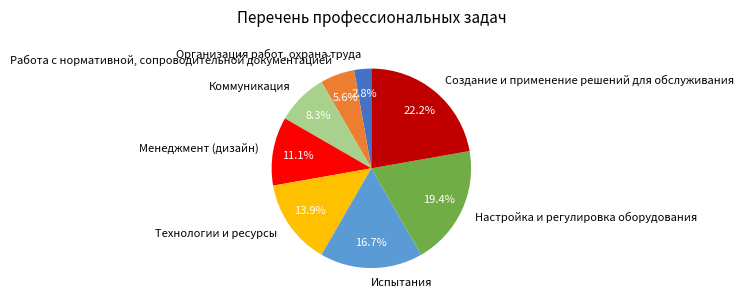

Which category has the biggest portion of the pie?

Создание и применение решений для обслуживания